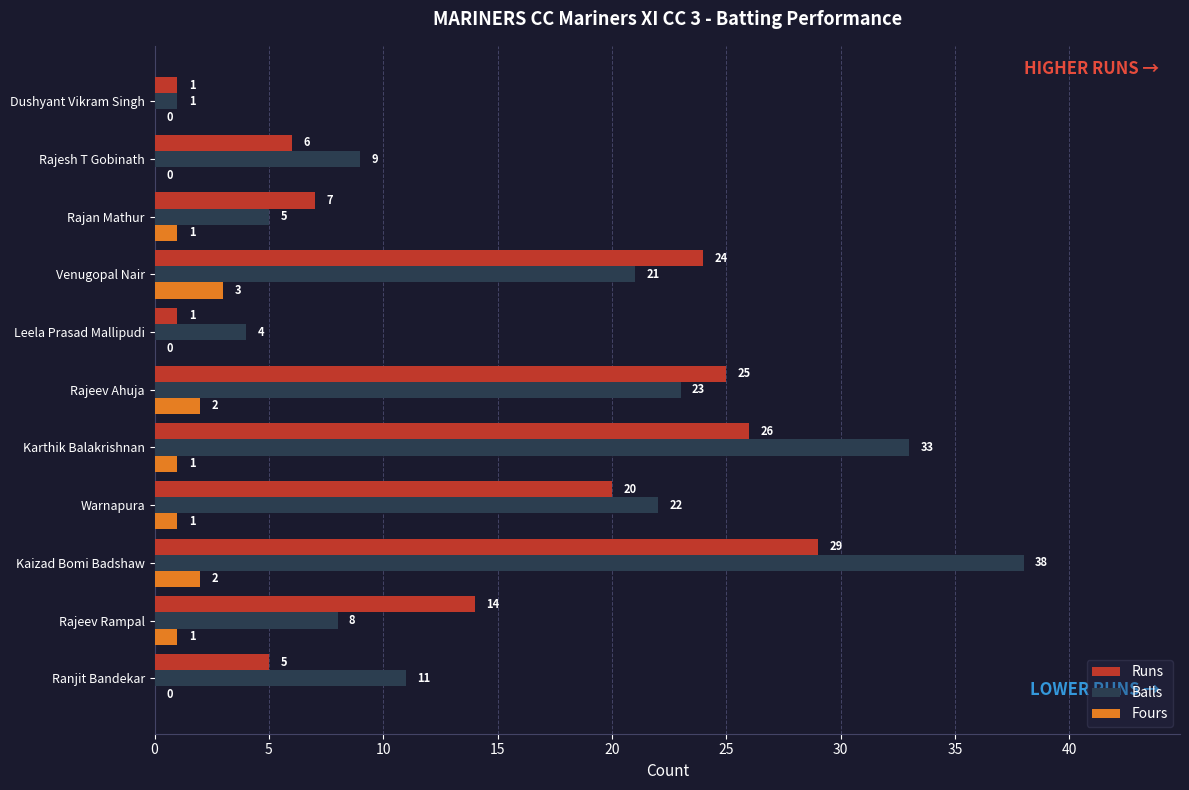

Where is Balls nearest to the value 19?

Venugopal Nair